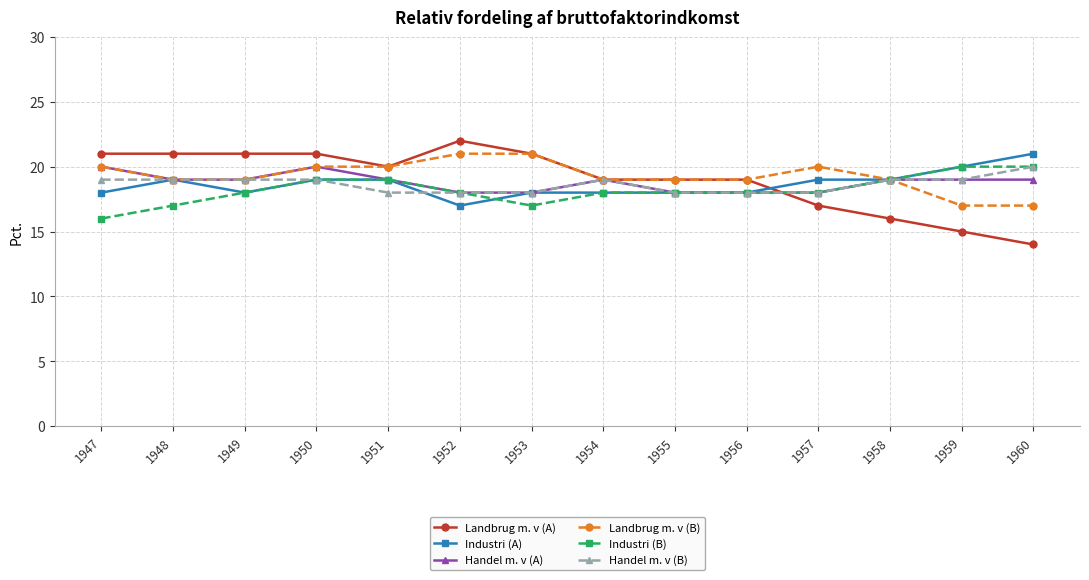

Does the chart have visible grid lines?

Yes